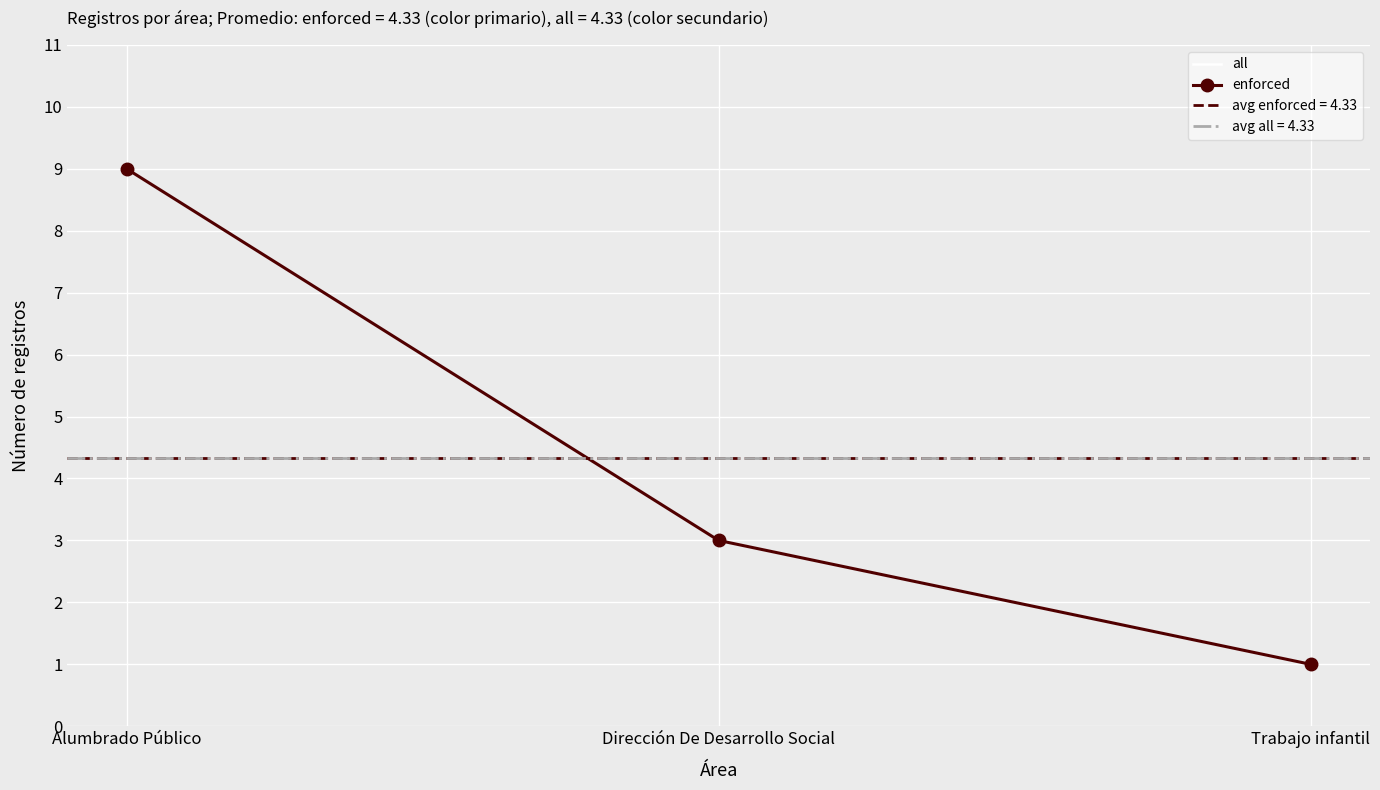

What is the value of the enforced point at the 3rd from the left?

1